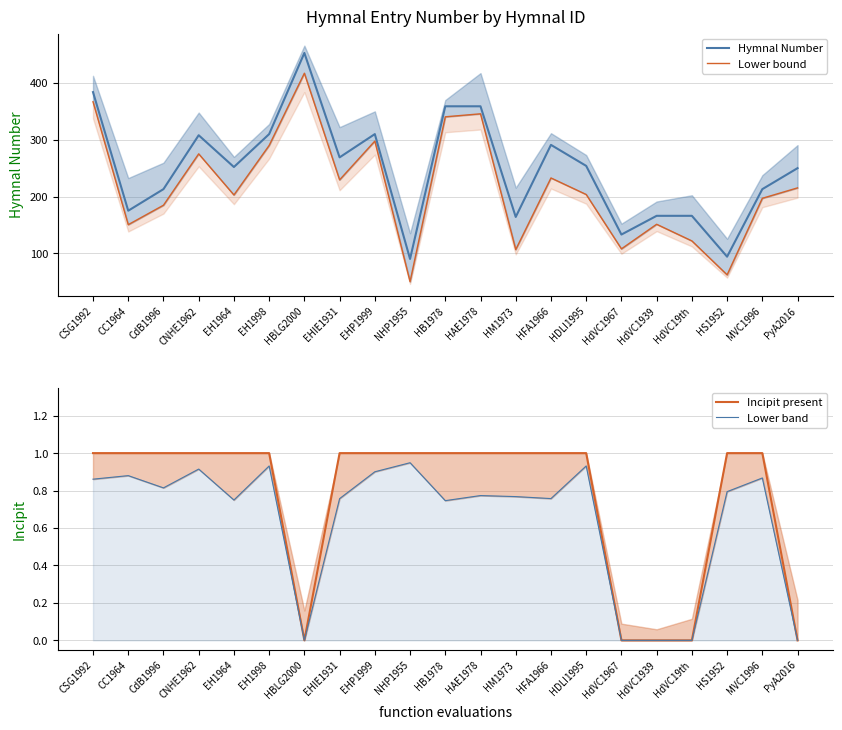

Is the value of Incipit present at CC1964 greater than the value of Lower bound at NHP1955?

No